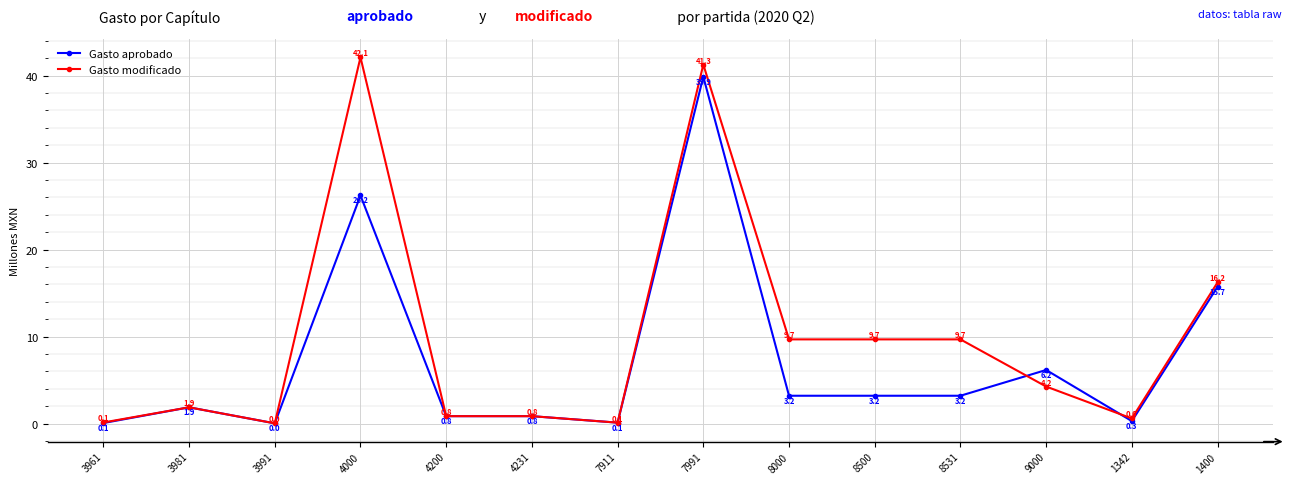

Does the chart have visible grid lines?

Yes